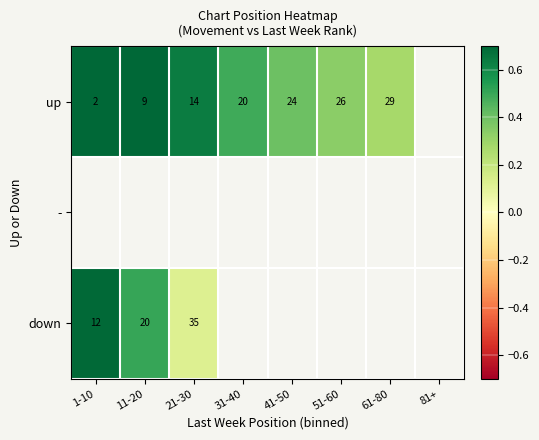

The value of up at 11-20 is 1.3. True or false?

False